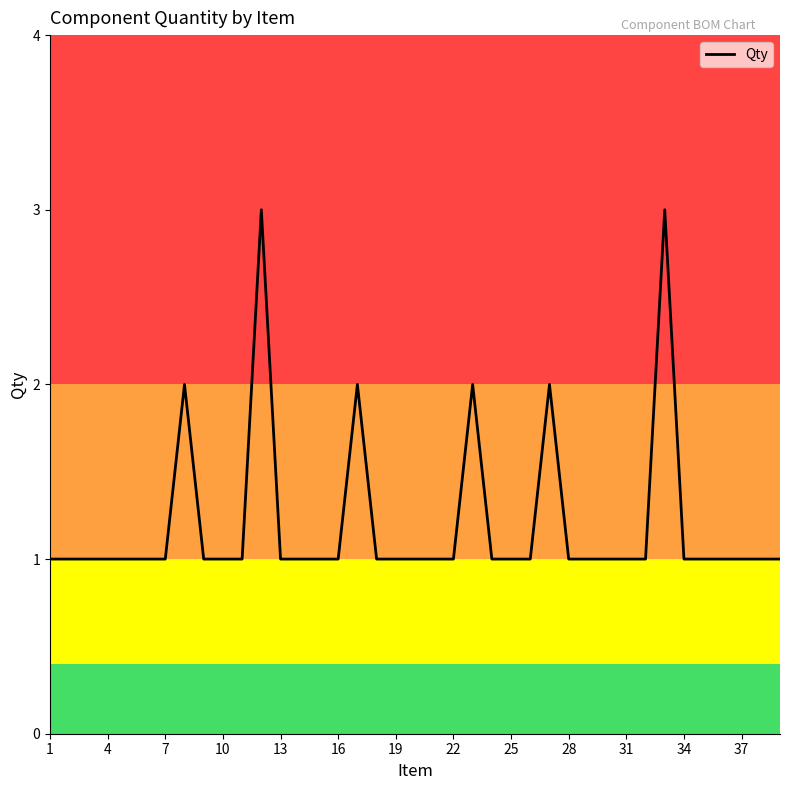

What is the greatest value displayed?

3